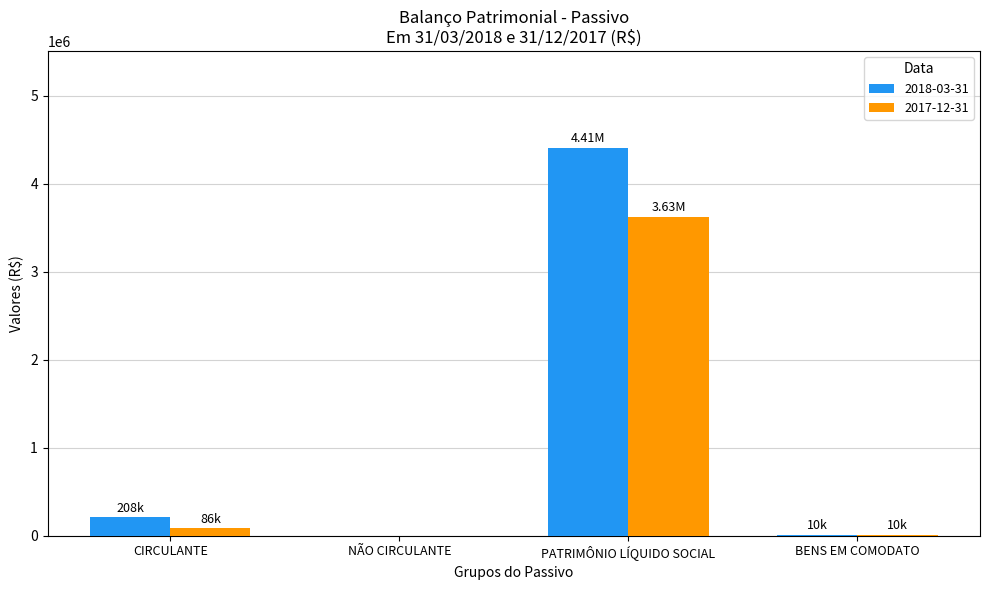

Read the 2018-03-31 value at CIRCULANTE.

207949.1